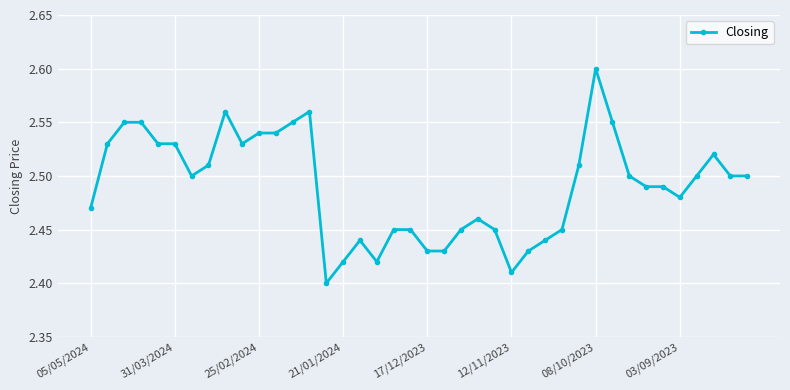

Count the values in the range 2 to 3.

40